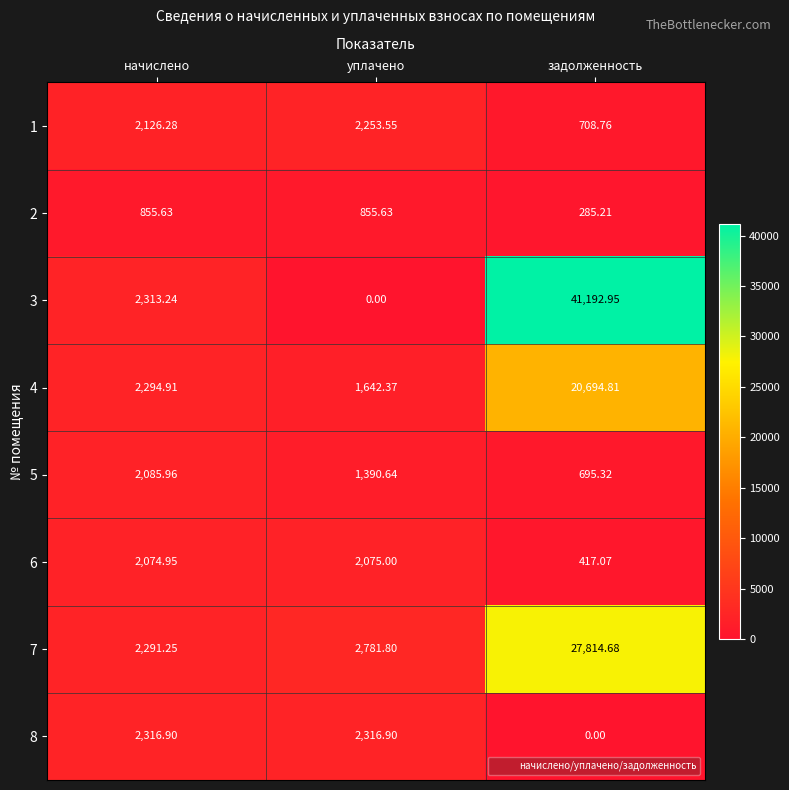

Where does the 8 series first go above 2316?

начислено